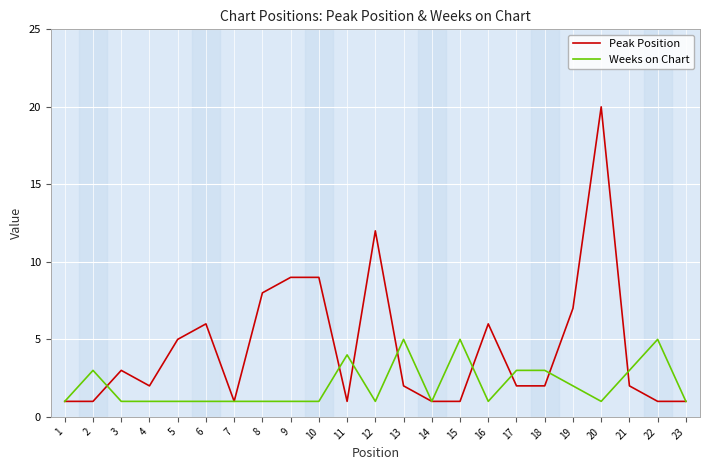

What is the difference between the Peak Position values at 16 and 21?

4